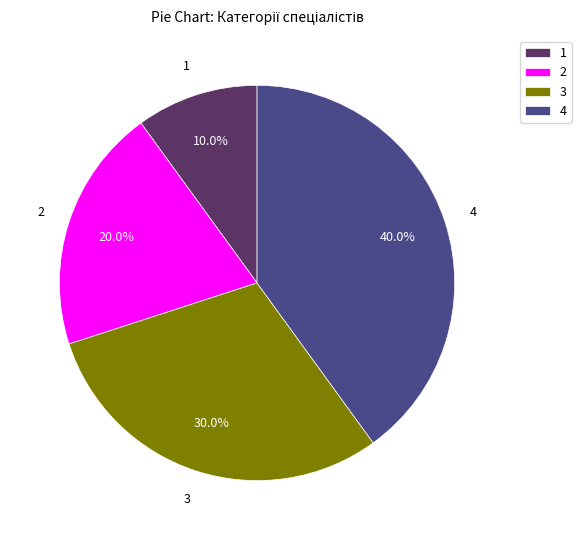

Does any single category account for the majority?

No